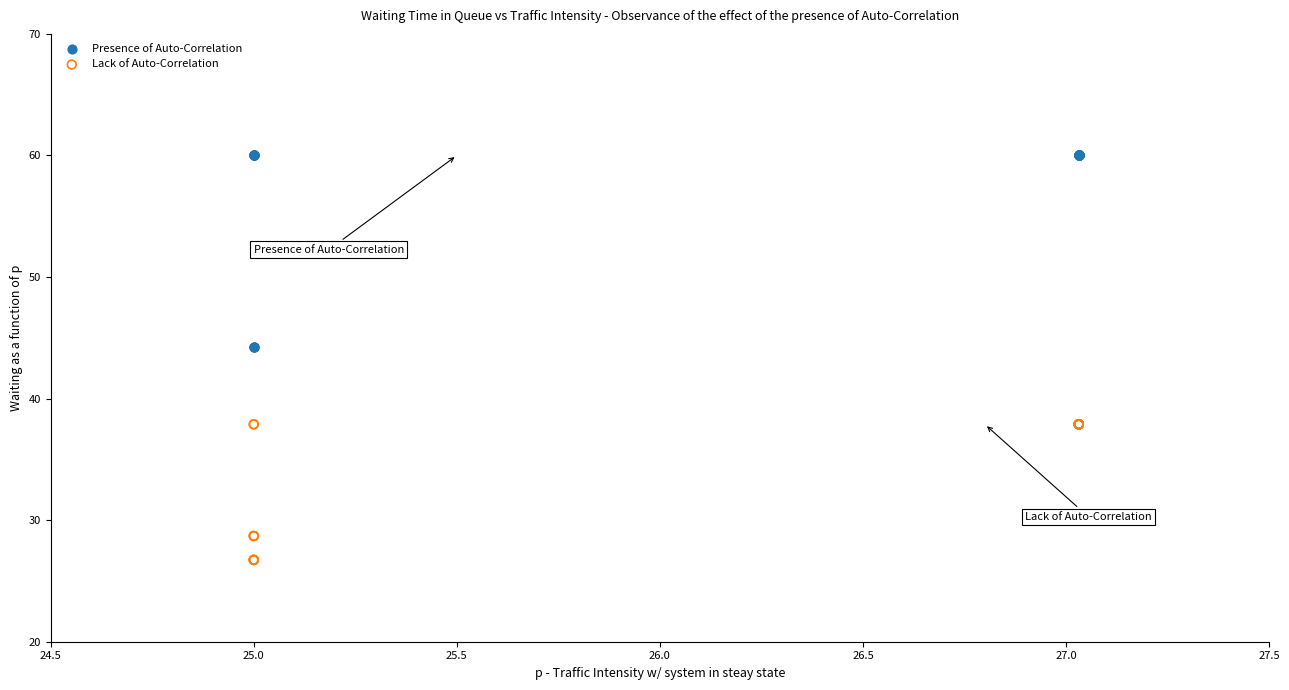

What are all the series names shown in the legend?

Presence of Auto-Correlation, Lack of Auto-Correlation